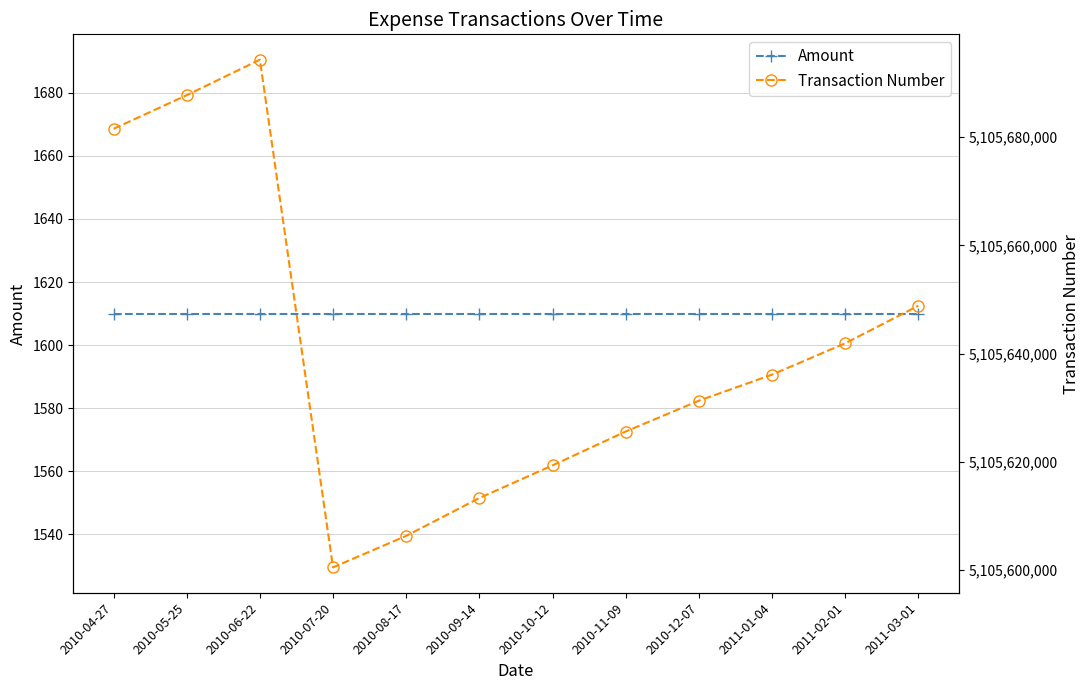

Count the number of categories in the chart.

12